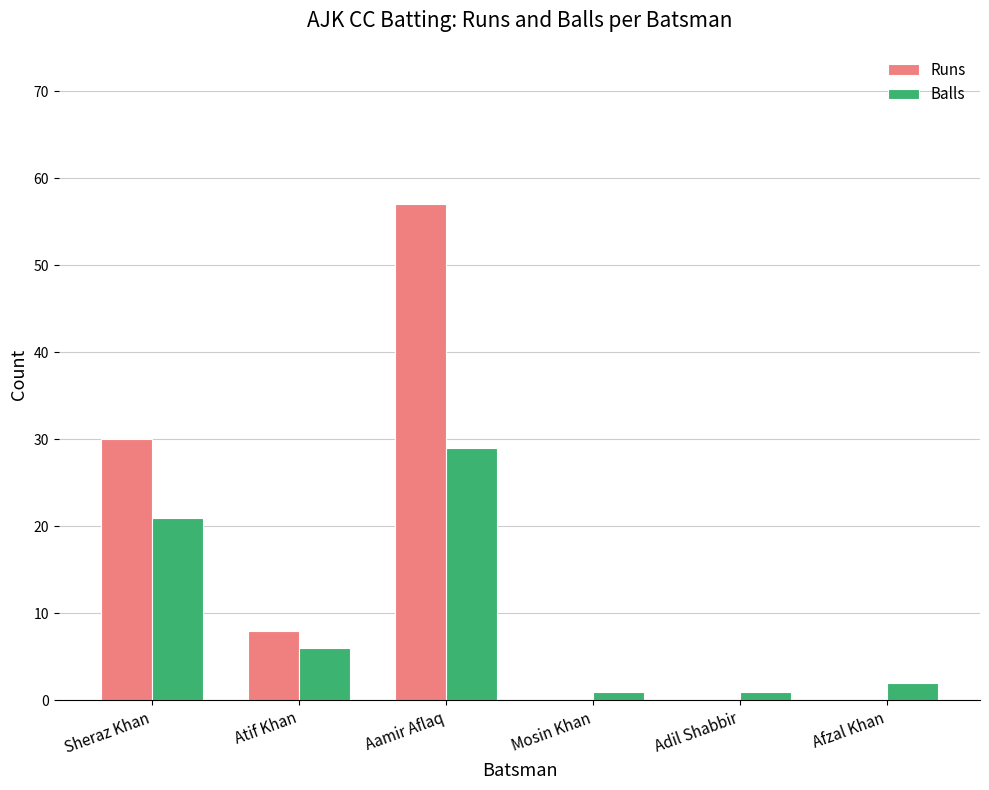

Is it true that Balls equals 6 at Atif Khan?

True